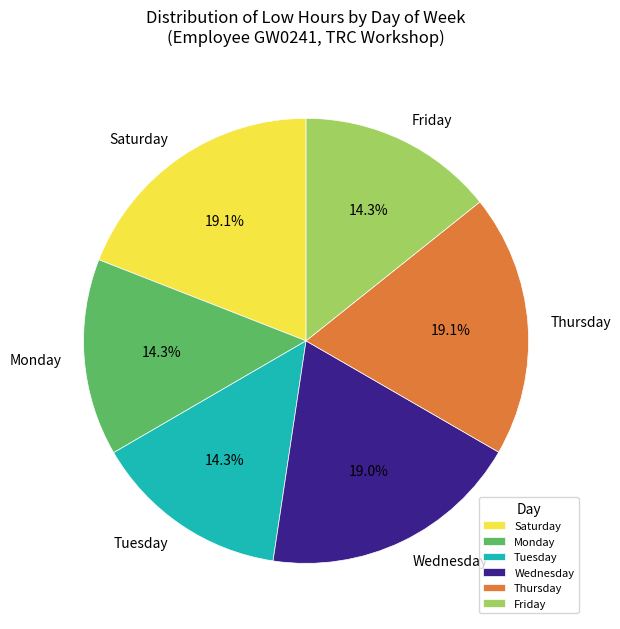

What is the ratio of the value at Monday to the value at Tuesday?

1.0